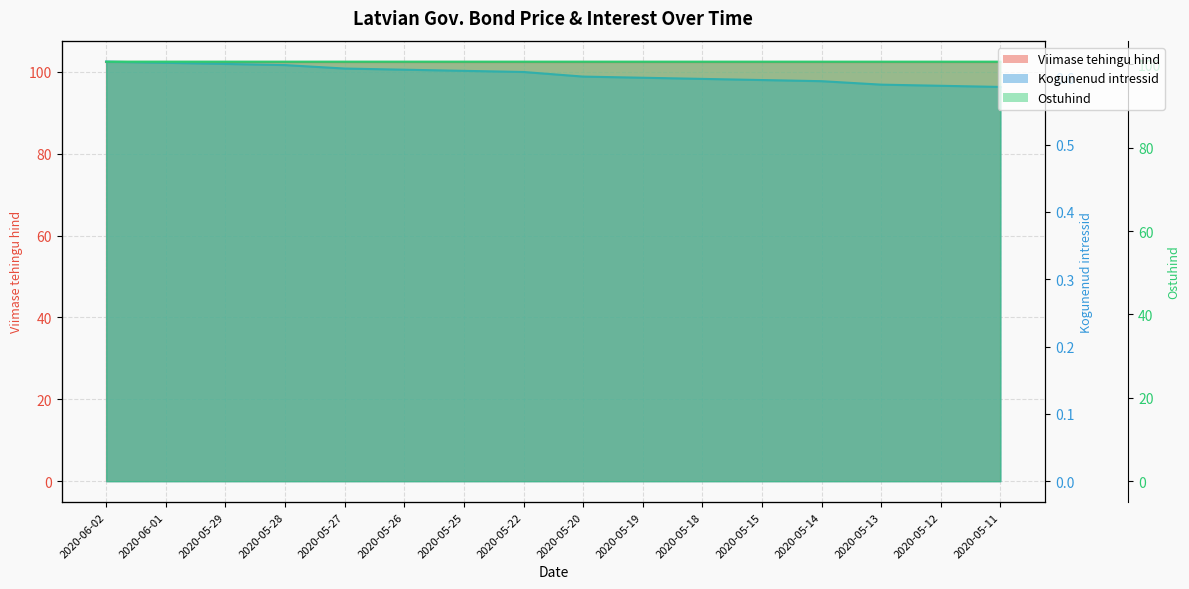

List the series in order of their peak value, lowest first.

Kogunenud intressid, Ostuhind, Viimase tehingu hind